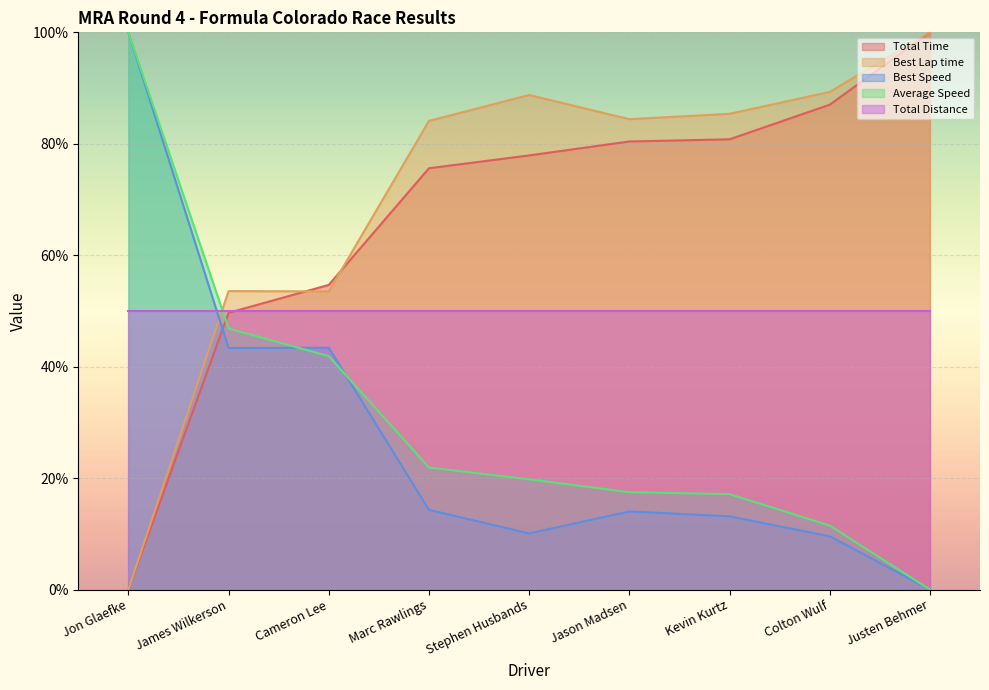

At which label does Best Lap time first exceed 84?

Marc Rawlings